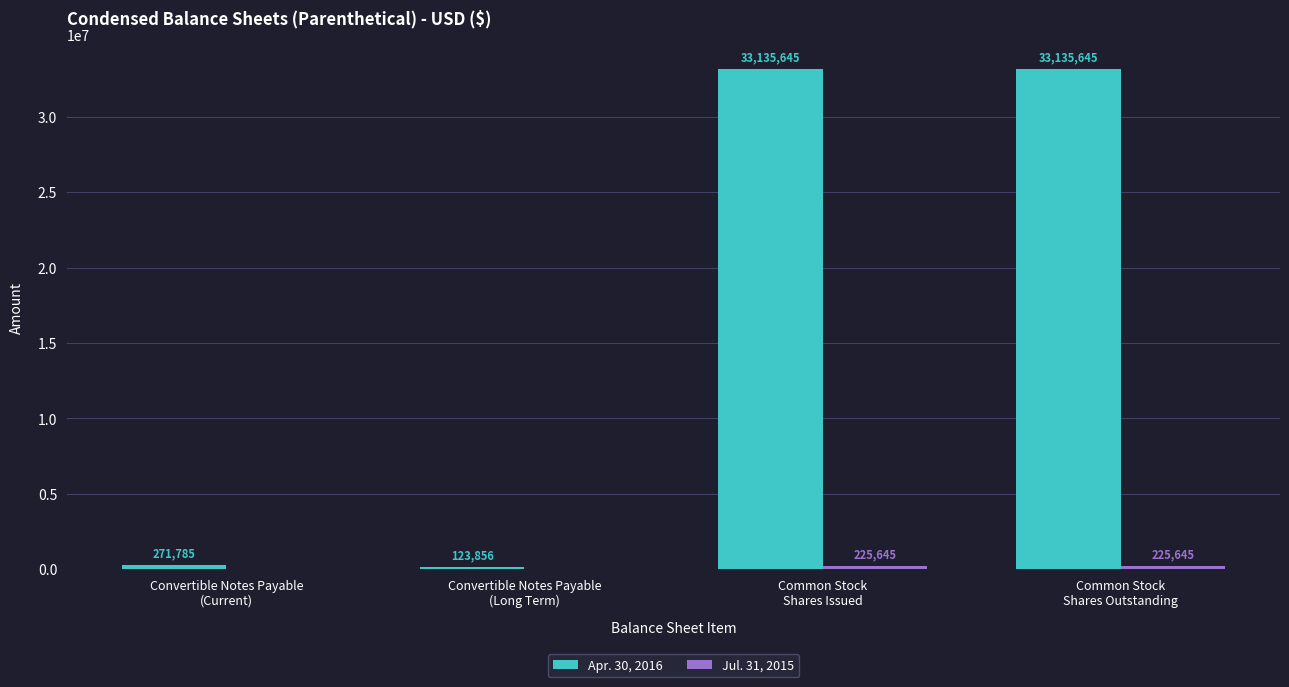

Which series has the largest total across all categories?

Apr. 30, 2016